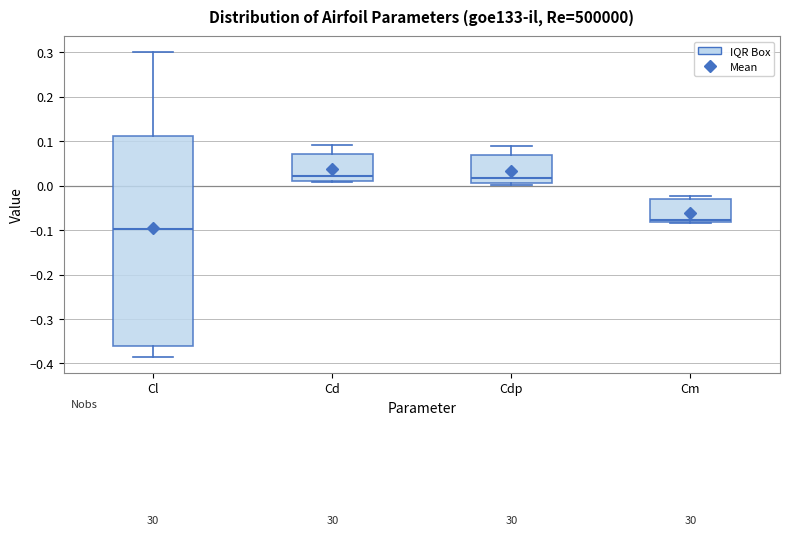

Where does the upper whisker of the box for Cl end on the y-axis? The values are not printed on the chart, so give them approximately, as read against the axis.

0.30